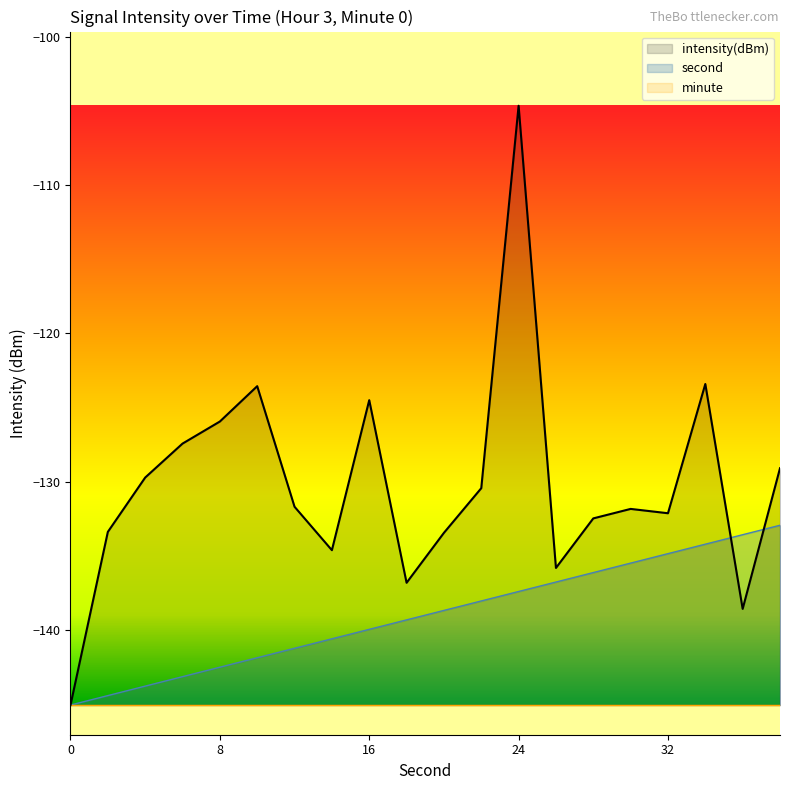

How many values in the second series exceed -138?

8